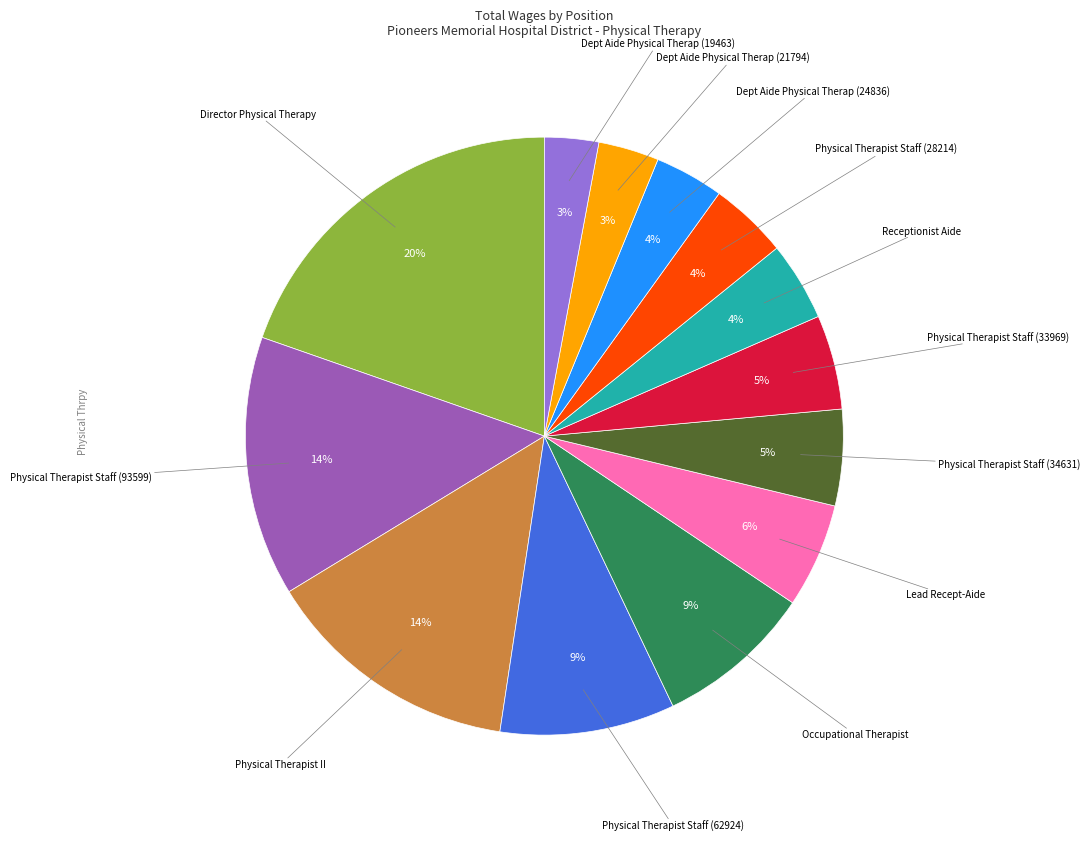

Is there any slice that represents more than half of the pie?

No